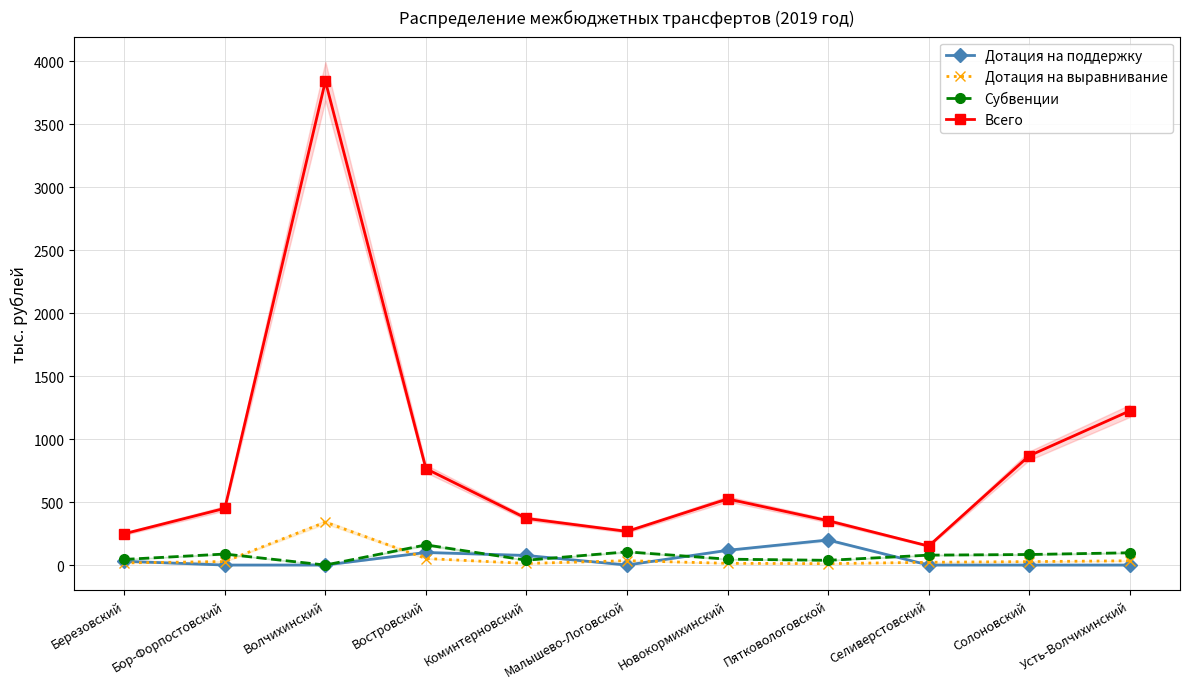

How many lines are shown in the chart?

4